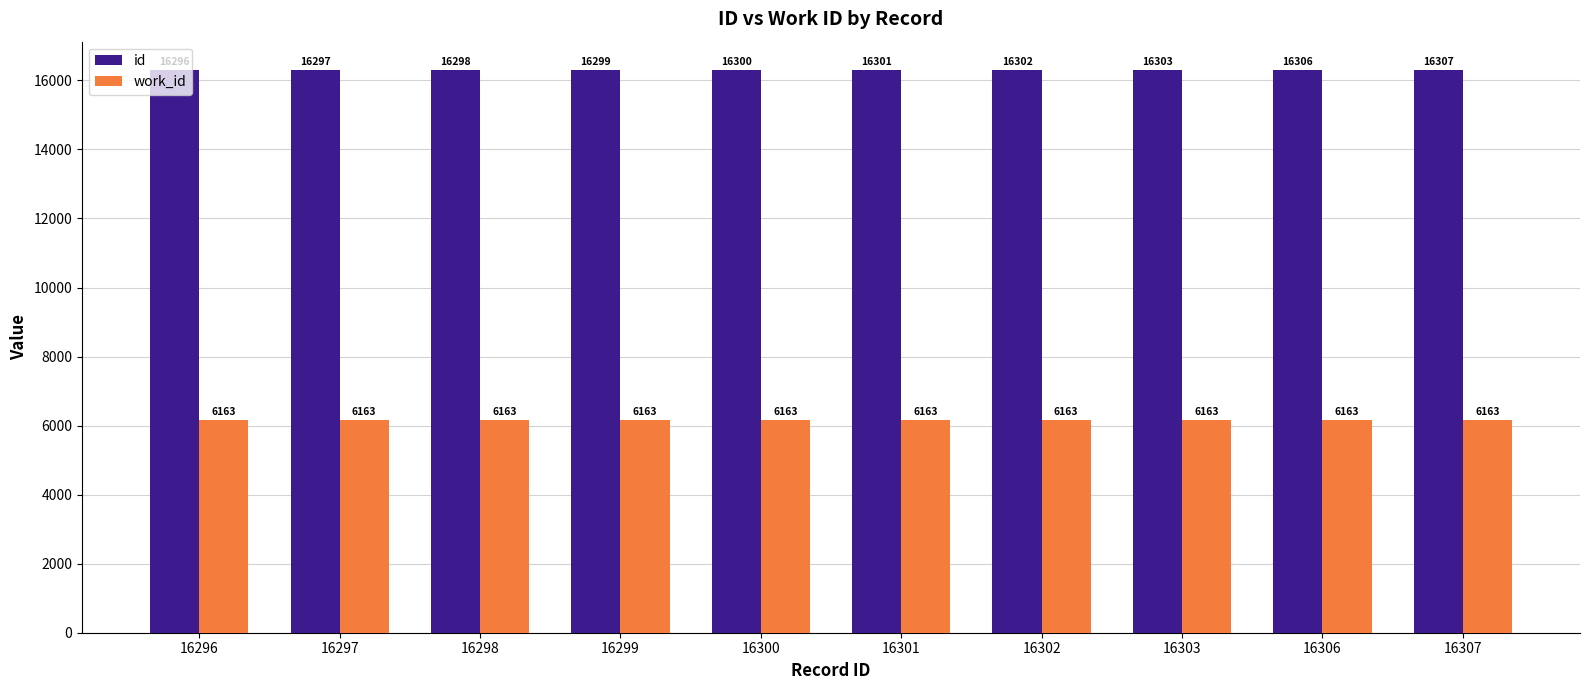

What is the difference between the id values at 16303 and 16296?

7